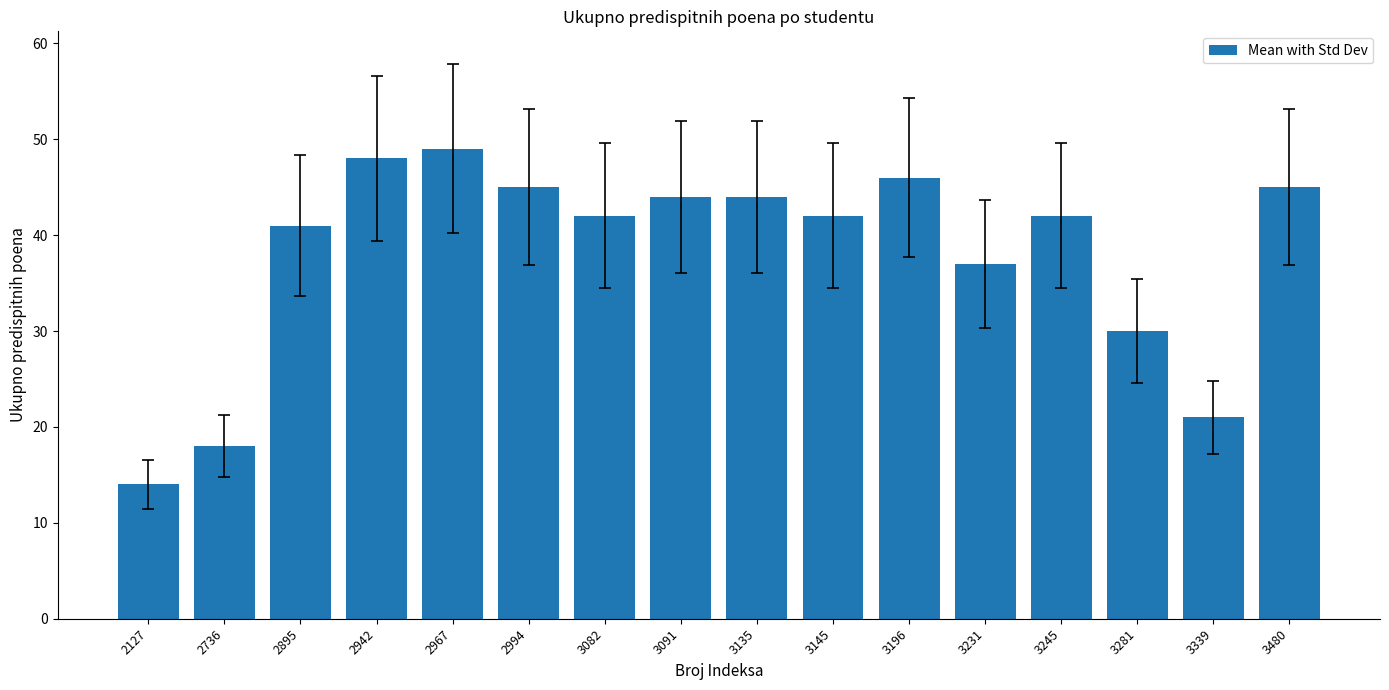

What is the average value?

38